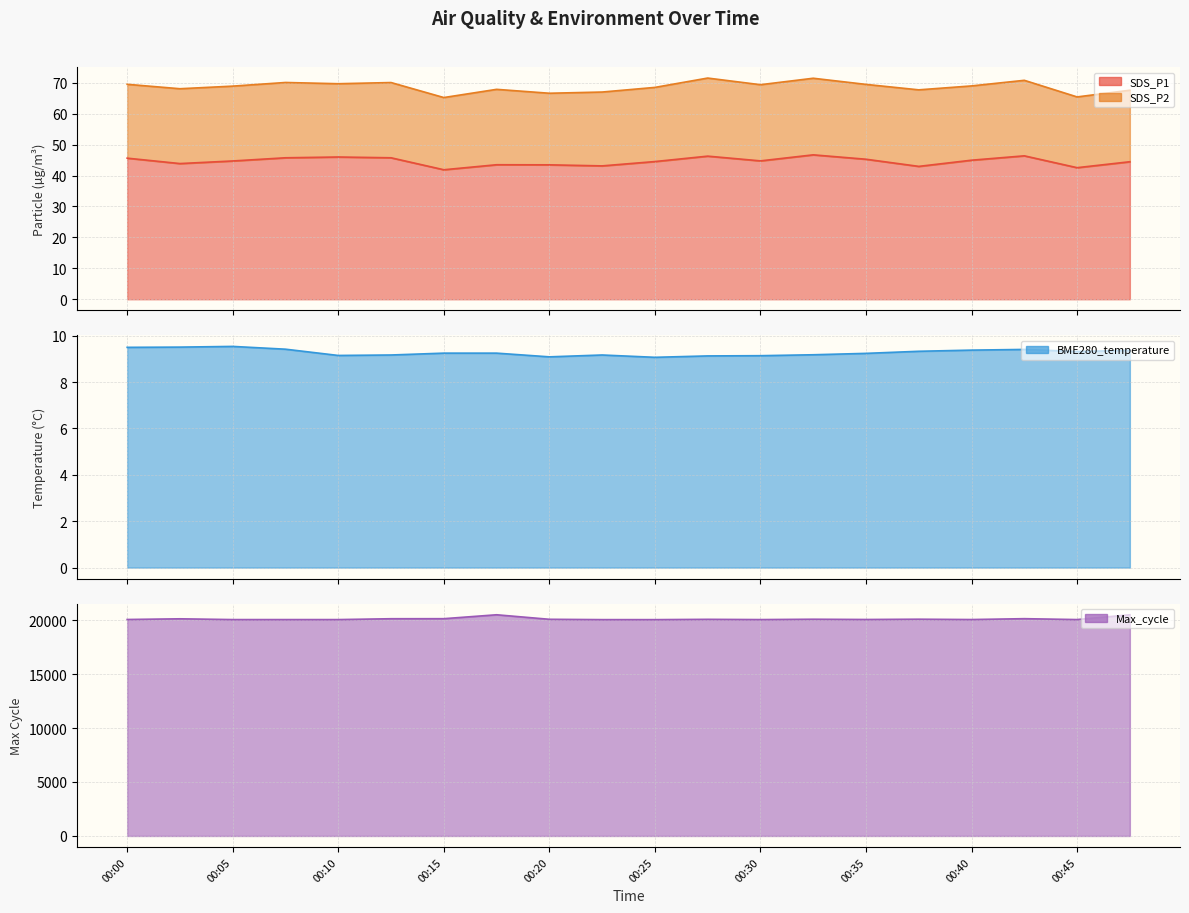

What is the average value of the BME280_temperature series?

9.3